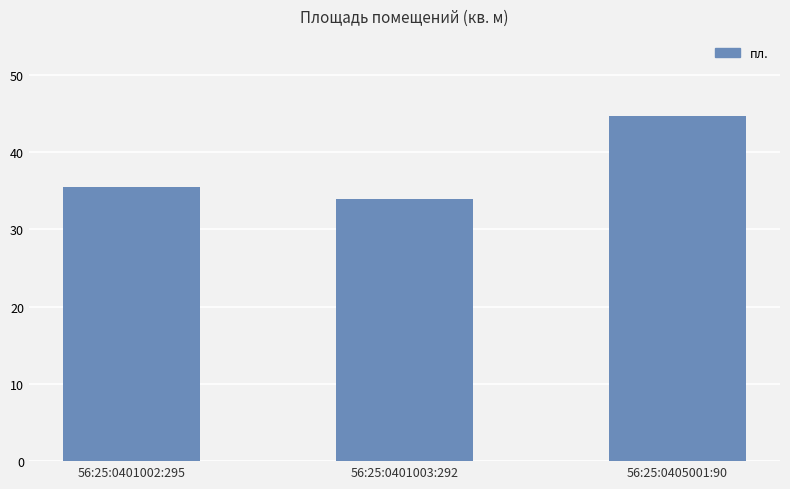

Reading right to left, list all the values displayed in this chart.

56:25:0405001:90=44.7	56:25:0401003:292=33.9	56:25:0401002:295=35.4